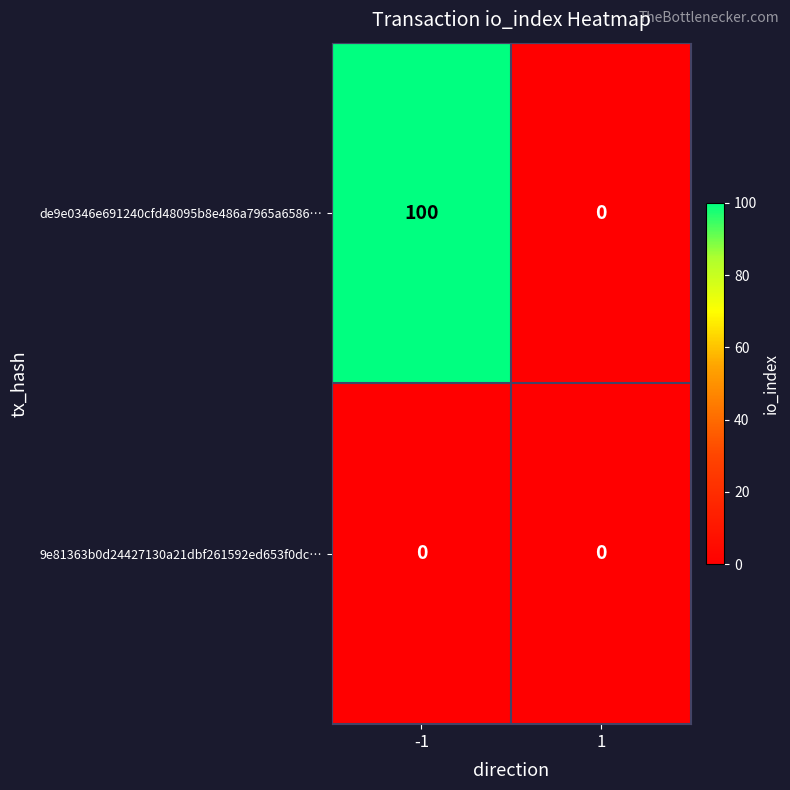

Reading right to left, extract all data points from this chart.

de9e0346e691240cfd48095b8e486a7965a6586…: 1=0	-1=100
9e81363b0d24427130a21dbf261592ed653f0dc…: 1=0	-1=0